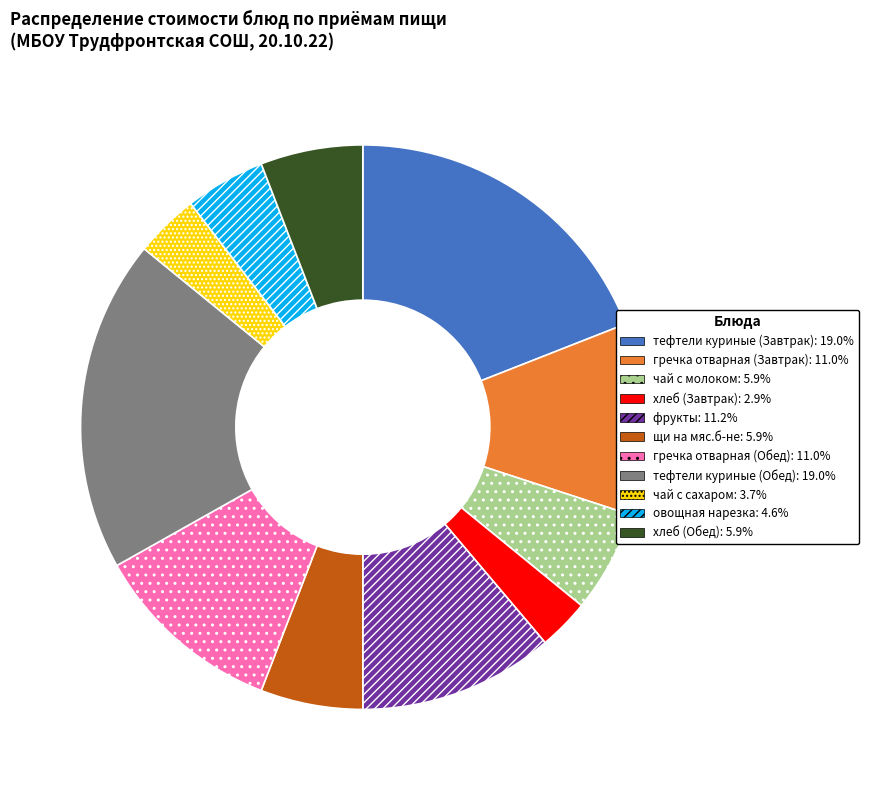

Is there a majority slice in this chart?

No